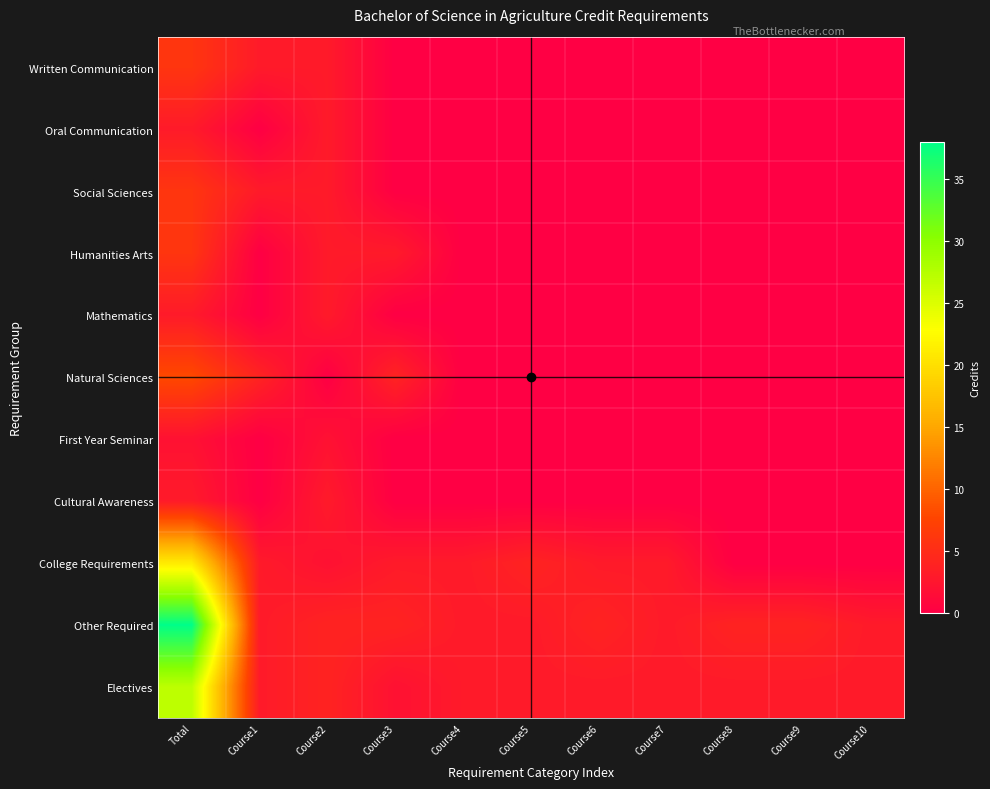

At how many categories does at least one series exceed 32?

1